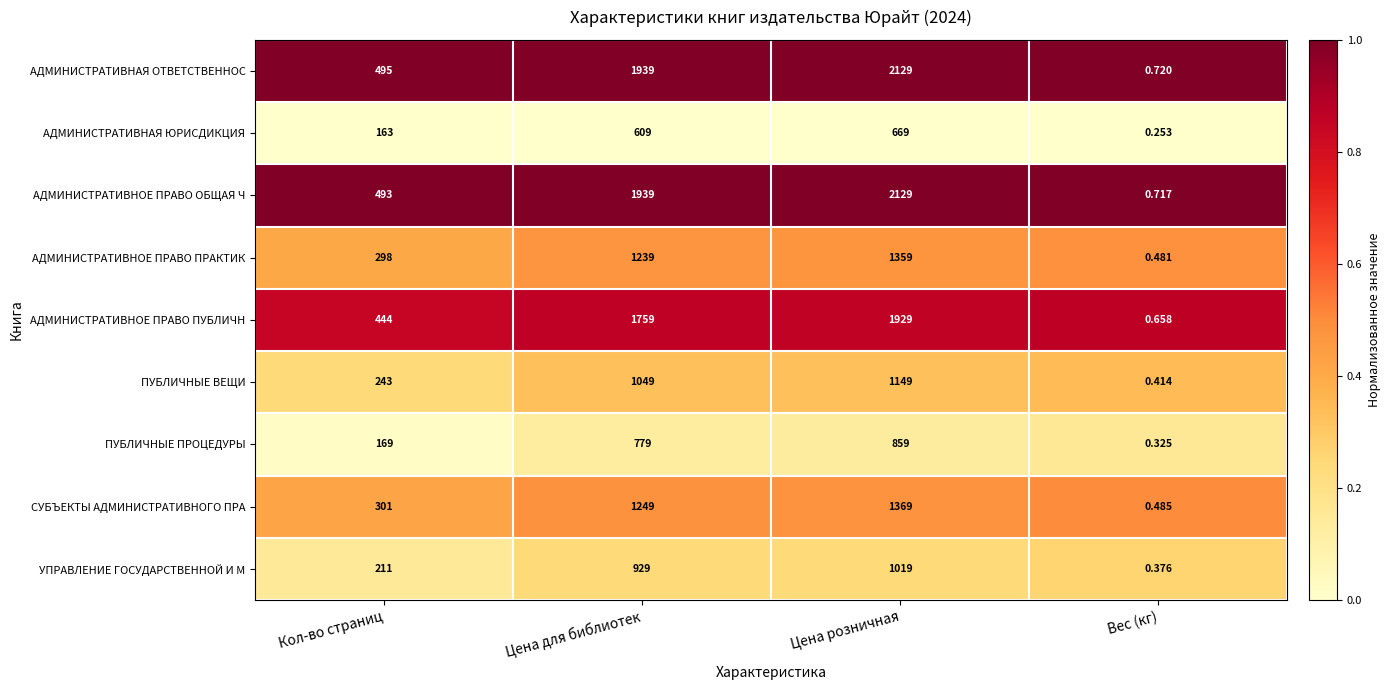

At Кол-во страниц, list the series in order from smallest to largest.

АДМИНИСТРАТИВНАЯ ЮРИСДИКЦИЯ, ПУБЛИЧНЫЕ ПРОЦЕДУРЫ, УПРАВЛЕНИЕ ГОСУДАРСТВЕННОЙ И М, ПУБЛИЧНЫЕ ВЕЩИ, АДМИНИСТРАТИВНОЕ ПРАВО ПРАКТИК, СУБЪЕКТЫ АДМИНИСТРАТИВНОГО ПРА, АДМИНИСТРАТИВНОЕ ПРАВО ПУБЛИЧН, АДМИНИСТРАТИВНОЕ ПРАВО ОБЩАЯ Ч, АДМИНИСТРАТИВНАЯ ОТВЕТСТВЕННОС